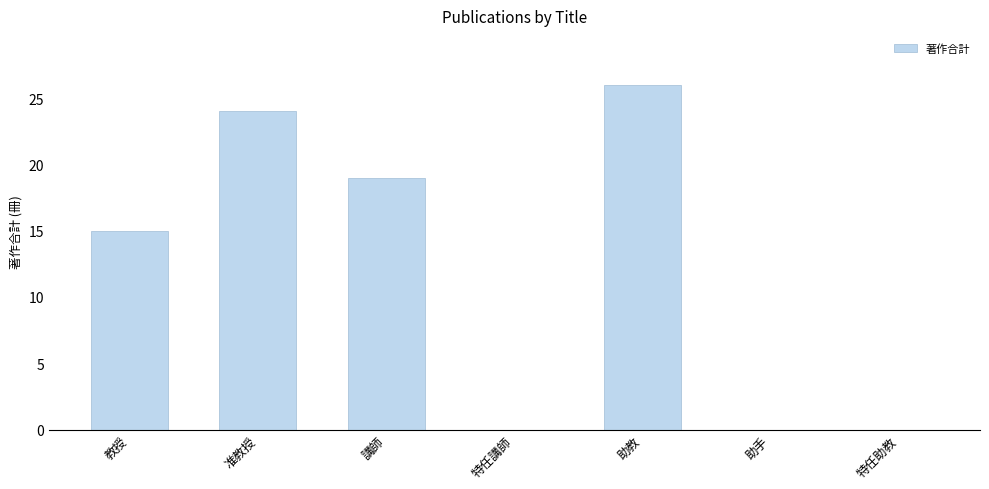

Where is the data nearest to the value 13?

教授